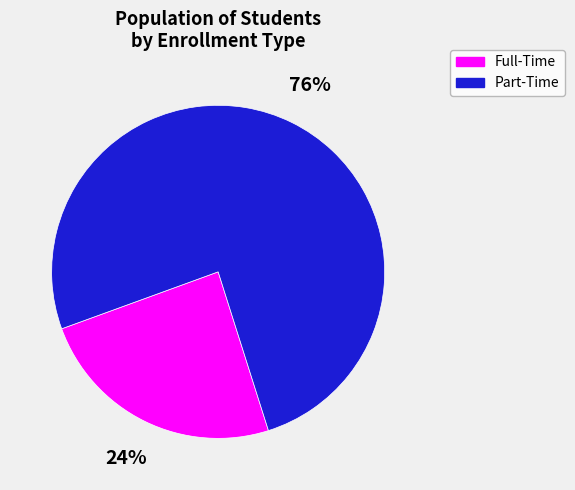

What is the smallest slice in the pie chart?

Full-Time